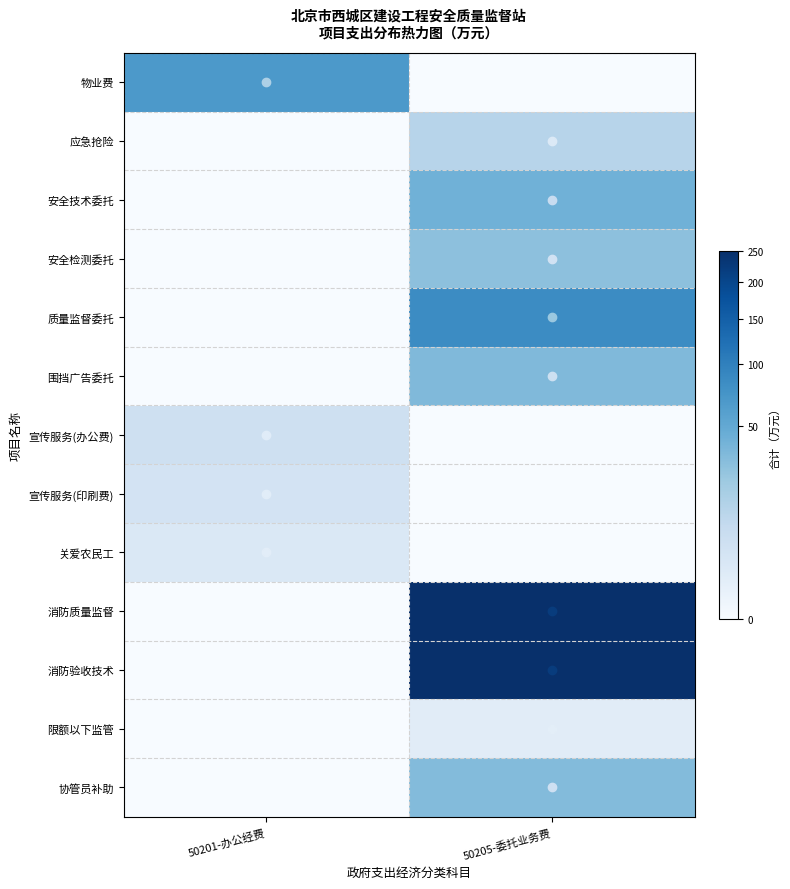

List the series in order of their peak value, lowest first.

限额以下监管, 关爱农民工, 宣传服务(印刷费), 宣传服务(办公费), 应急抢险, 安全检测委托, 协管员补助, 围挡广告委托, 安全技术委托, 物业费, 质量监督委托, 消防质量监督, 消防验收技术